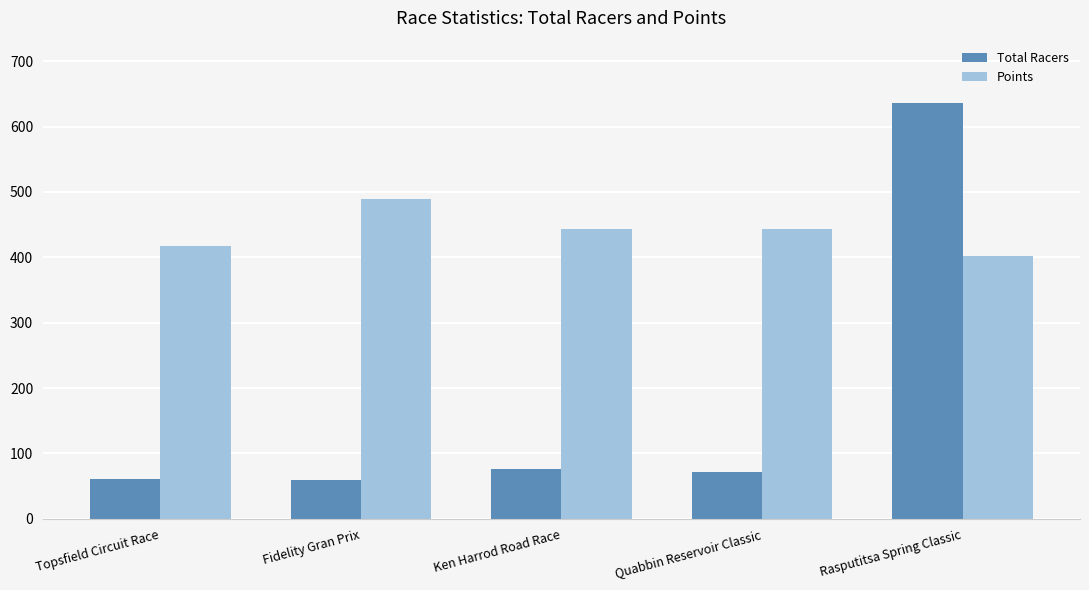

What position from the right is Rasputitsa Spring Classic?

1